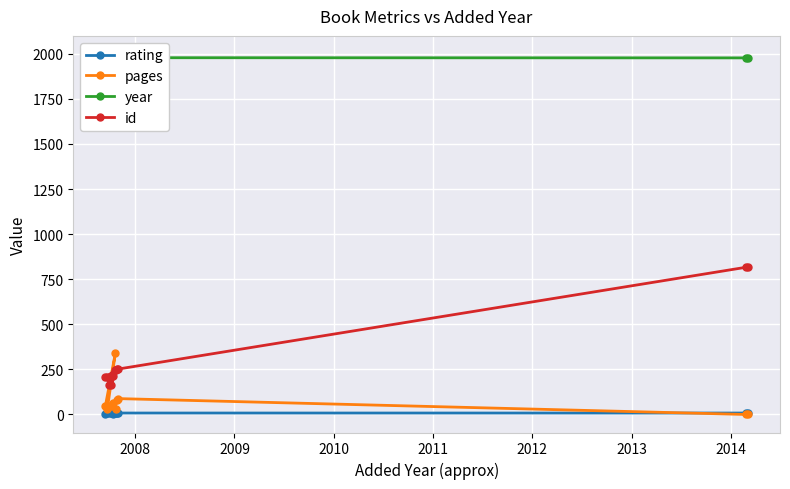

True or false: year and pages cross at least once.

False